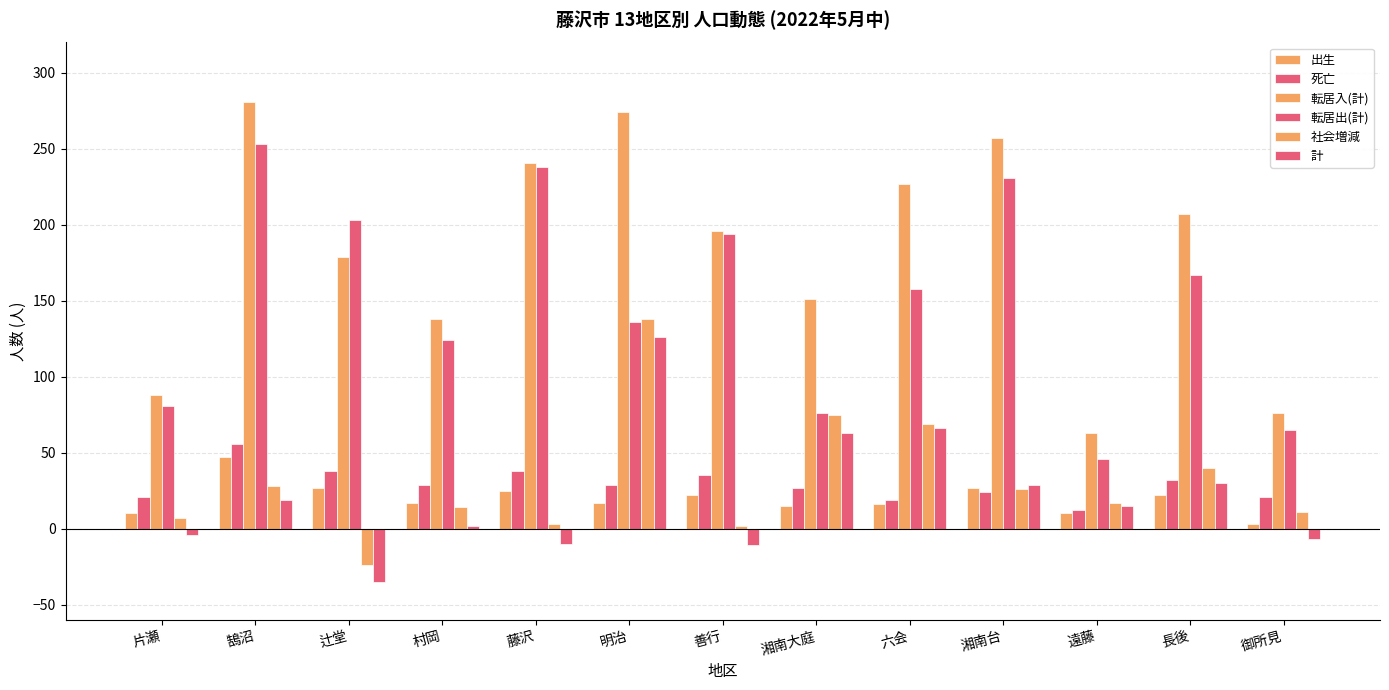

Does the chart contain any negative values?

Yes